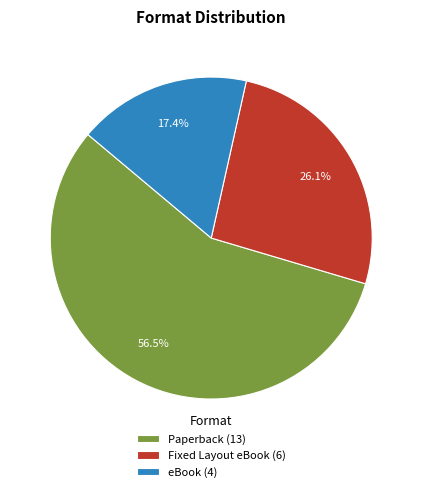

To the nearest percent, what is the average slice percentage?

33%